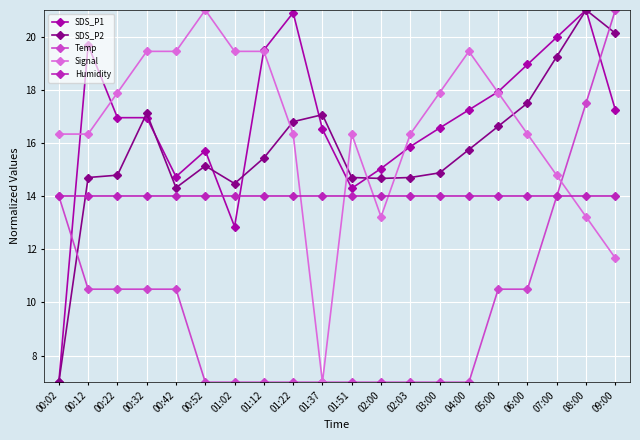

Which series ends up on top after the final intersection of Signal and SDS_P2?

SDS_P2